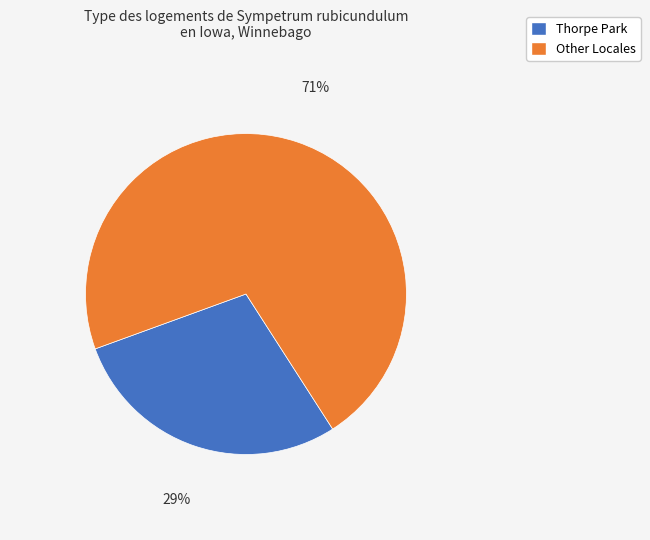

Is there any slice that represents more than half of the pie?

Yes